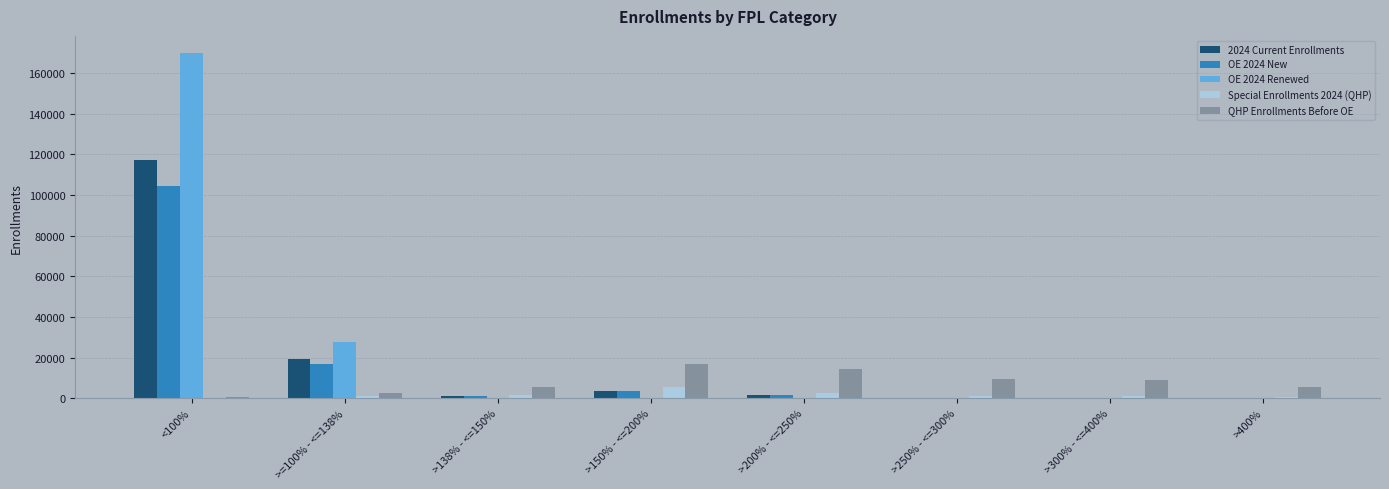

The QHP Enrollments Before OE series shows 5545 at >400%. True or false?

True